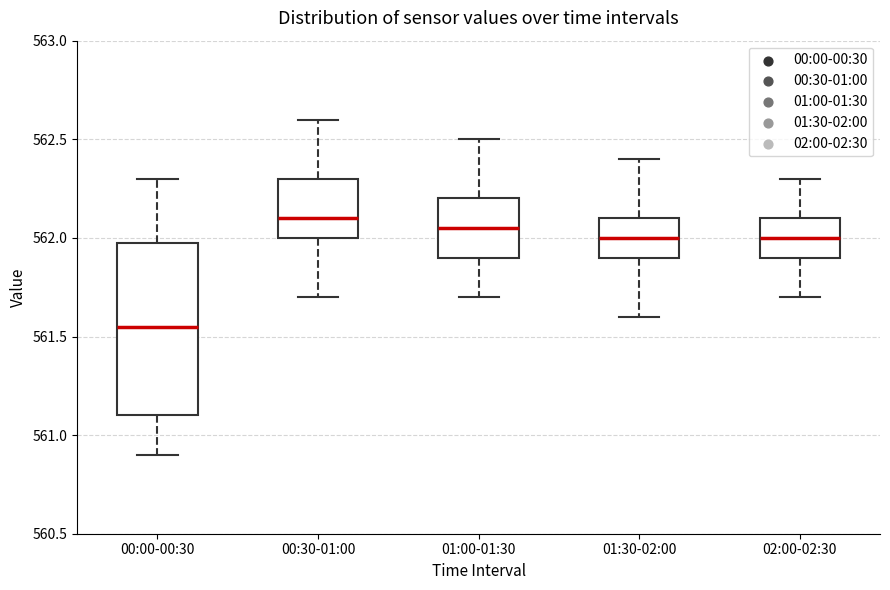

Reading left to right, read every box against the y-axis: the position of its median line, the range the box covers, and the ends of its whiskers. The values are not printed on the chart, so give them approximately, as read against the axis.

00:00-00:30: median 561.55, box 561.10 to 562.00, whiskers 560.90 to 562.30
00:30-01:00: median 562.10, box 562.00 to 562.30, whiskers 561.70 to 562.60
01:00-01:30: median 562.05, box 561.90 to 562.20, whiskers 561.70 to 562.50
01:30-02:00: median 562.00, box 561.90 to 562.10, whiskers 561.60 to 562.40
02:00-02:30: median 562.00, box 561.90 to 562.10, whiskers 561.70 to 562.30